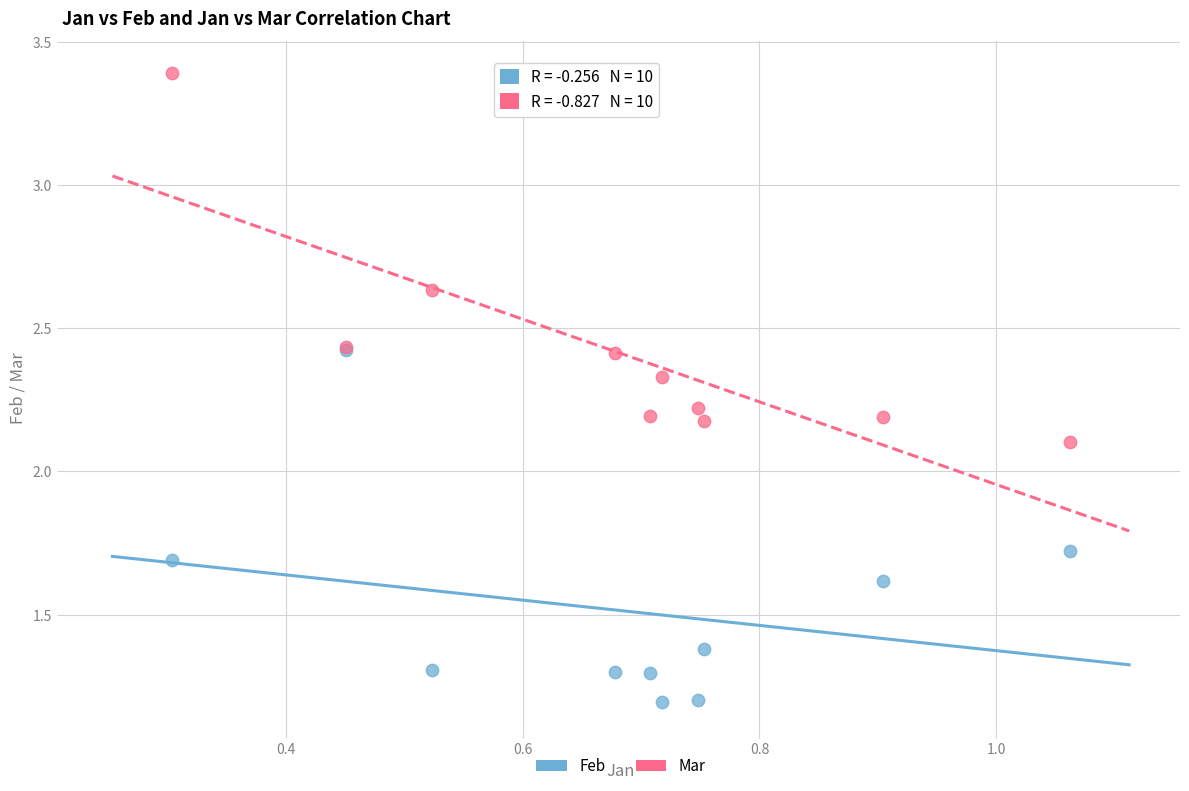

In the Mar series, what Y value is closest to 2?

2.1